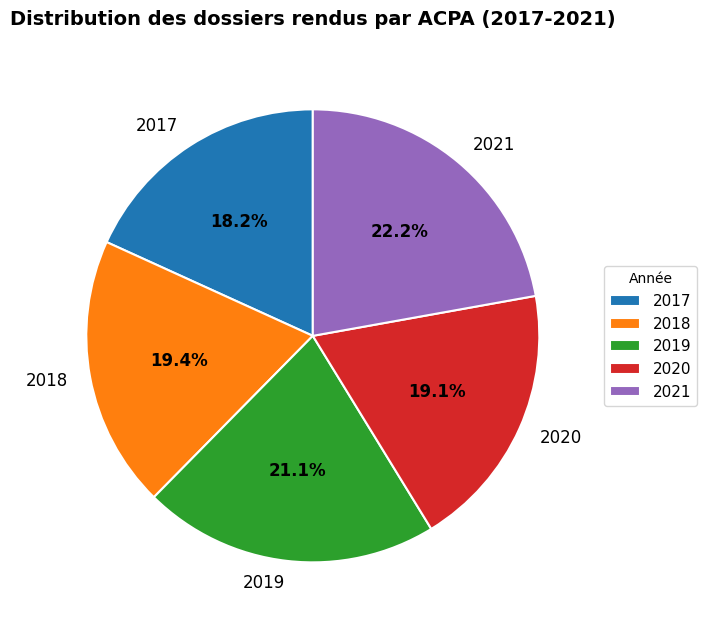

Which category has the biggest portion of the pie?

2021